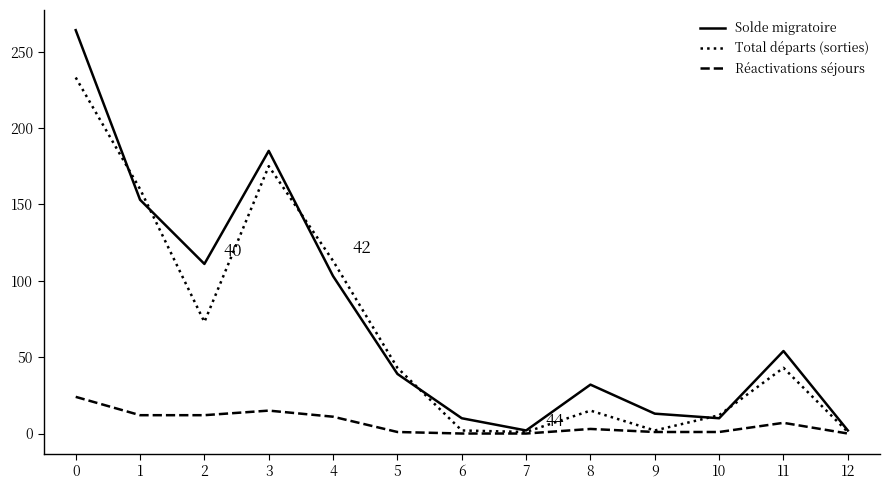

Rank the series at 8 from lowest to highest value.

Réactivations séjours, Total départs (sorties), Solde migratoire